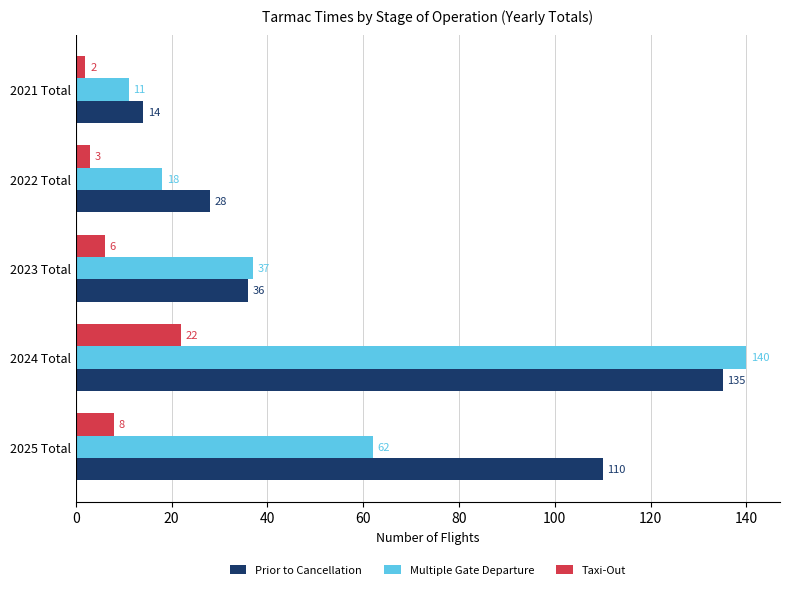

Which series has the widest spread of values?

Multiple Gate Departure